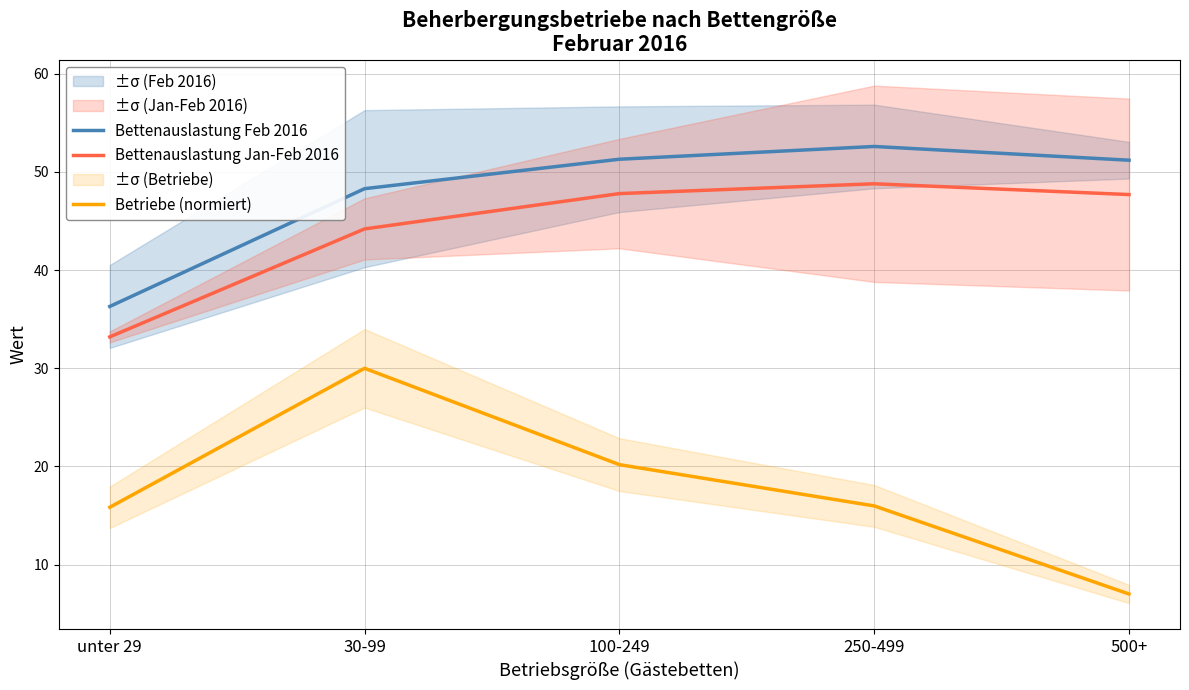

What is the sum of the Bettenauslastung Jan-Feb 2016 values at 500+ and 30-99?

91.9